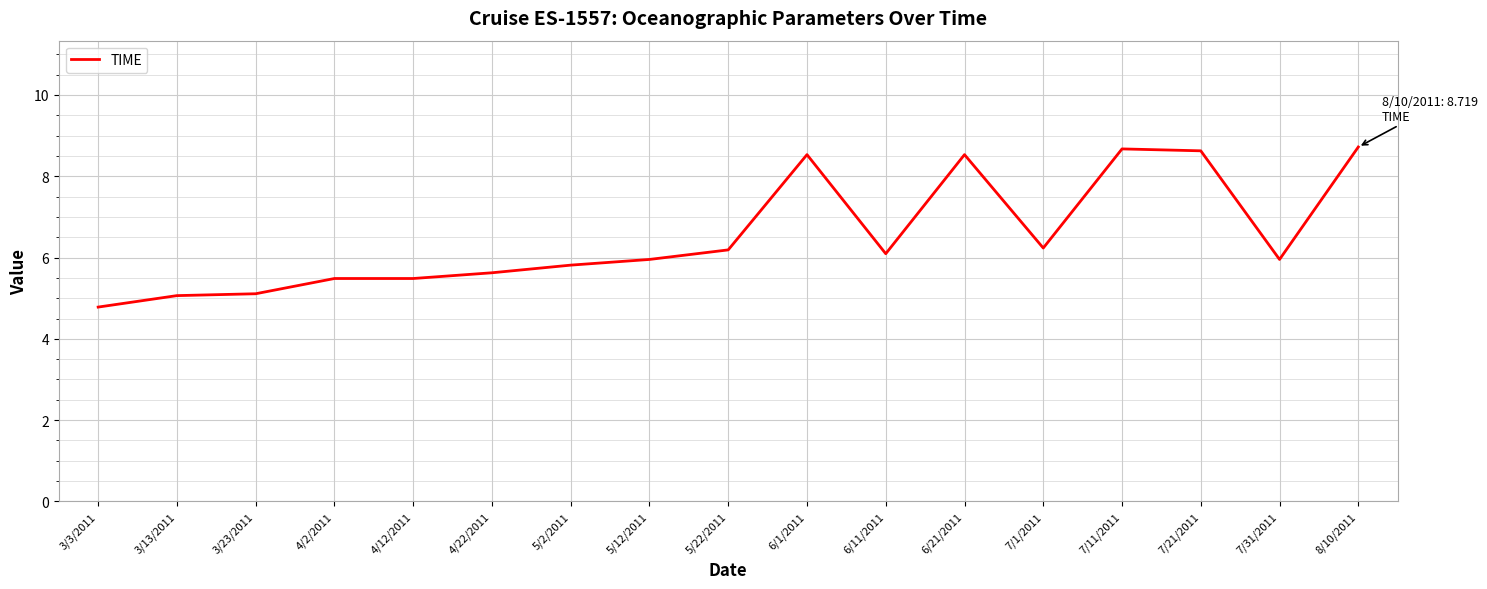

What is the difference between the maximum and minimum values?

3.9